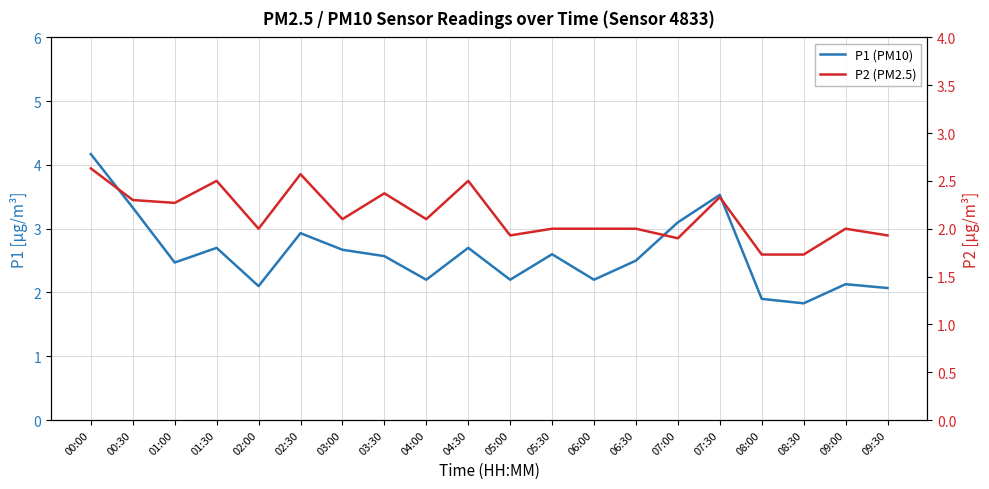

What is the value of the P2 (PM2.5) point at the 1st from the left?

2.6